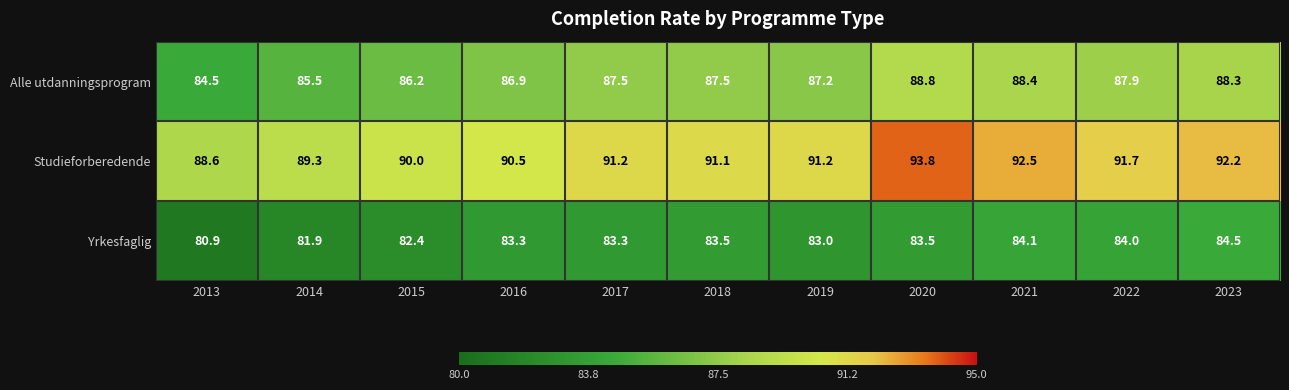

At 2021, list the series in order from smallest to largest.

Yrkesfaglig, Alle utdanningsprogram, Studieforberedende